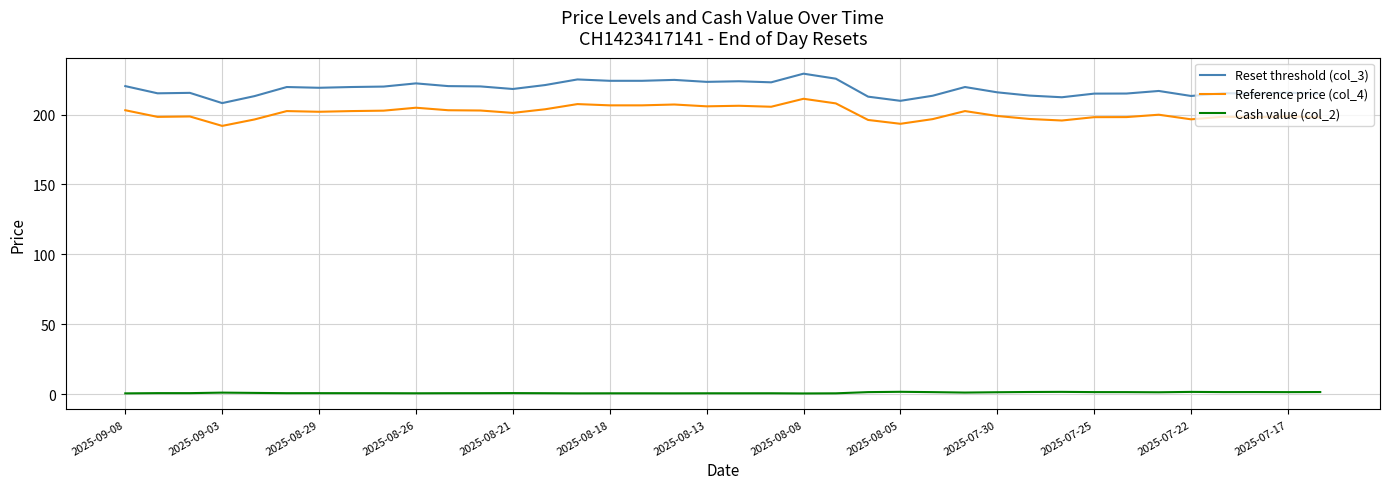

What is the lowest value of the Reset threshold (col_3) series?

208.2